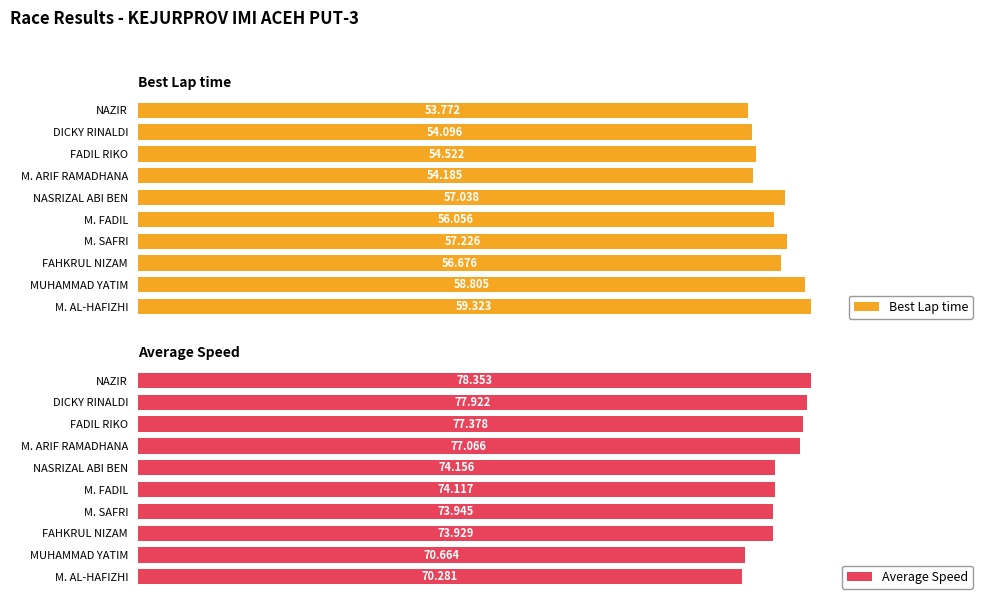

Reading right to left, transcribe all the data shown in this chart.

Best Lap time: 59.3	58.8	56.7	57.2	56.1	57.0	54.2	54.5	54.1	53.8
Average Speed: 70.3	70.7	73.9	73.9	74.1	74.2	77.1	77.4	77.9	78.4